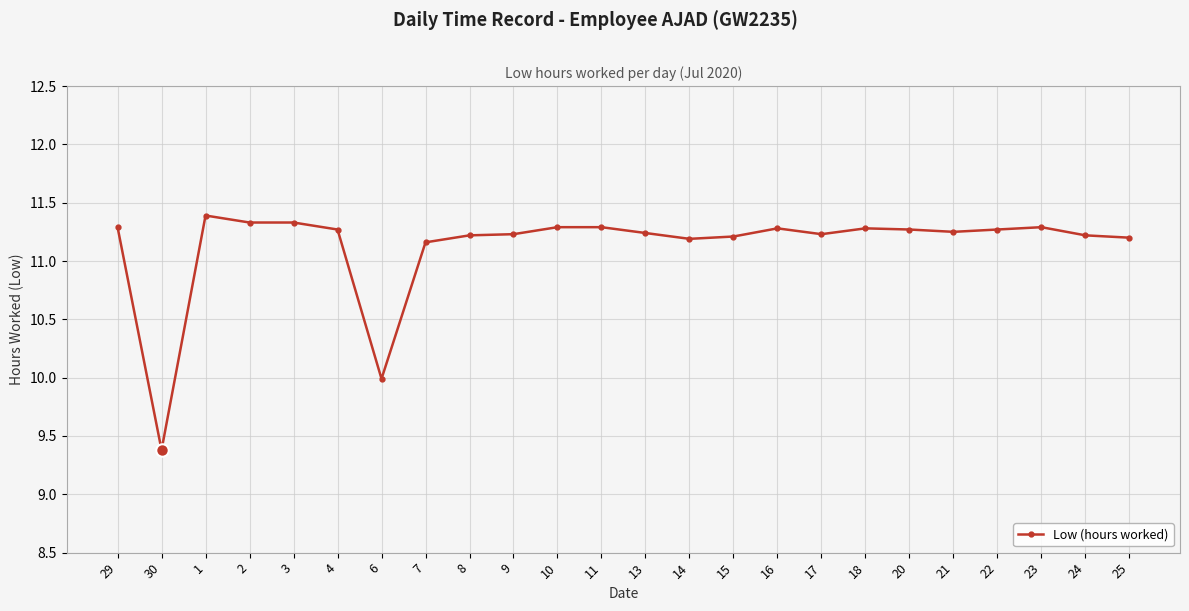

At which category does the data reach its first local valley?

30